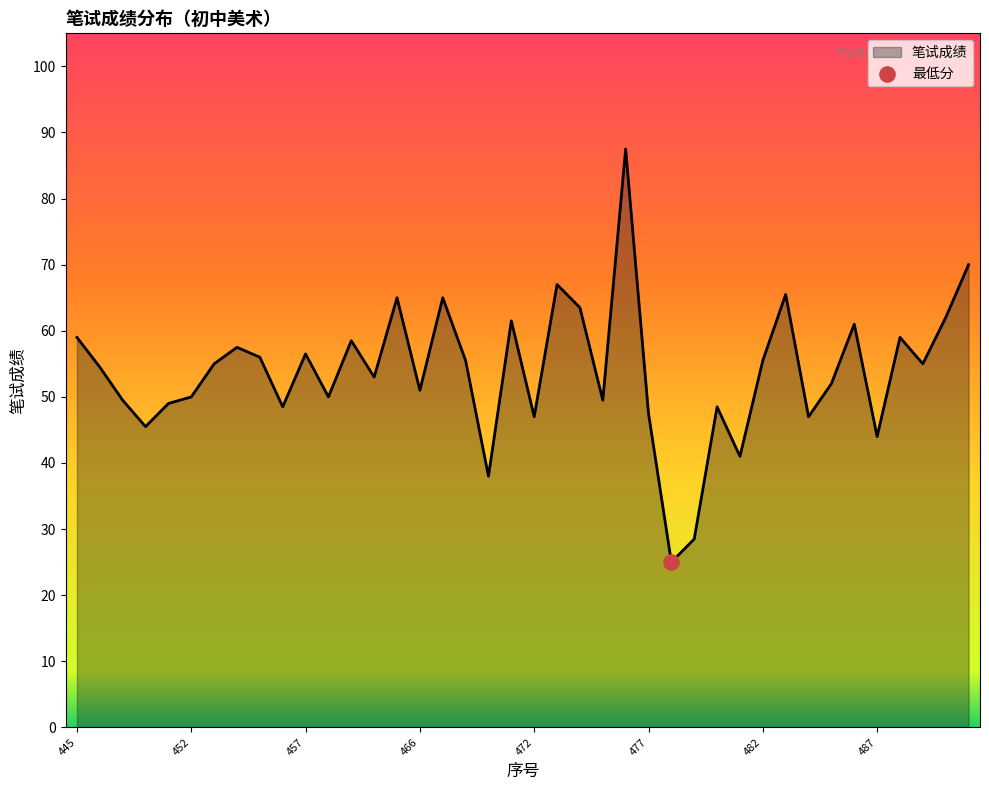

What is the difference between the maximum and minimum values?

62.5